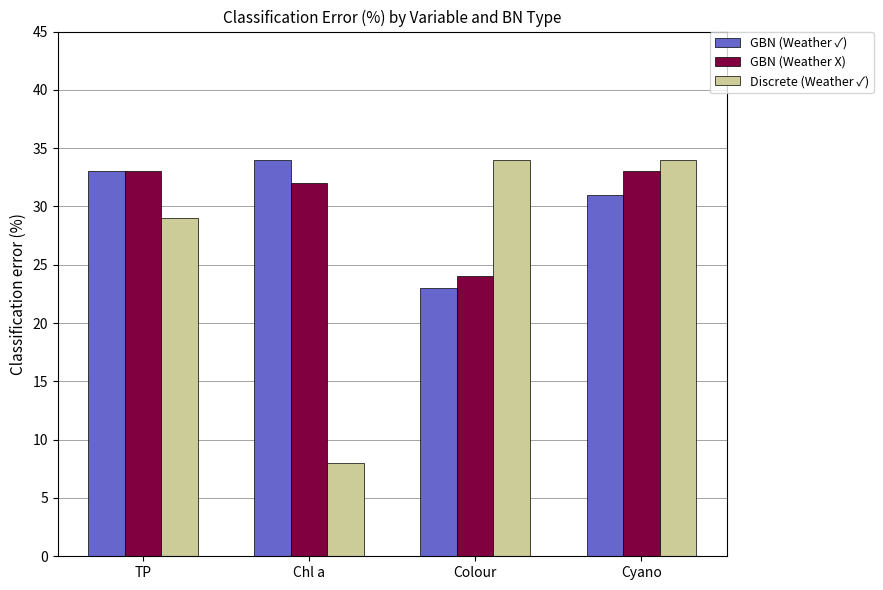

What is the difference between the second highest and second lowest values in the GBN (Weather ✓) series?

2